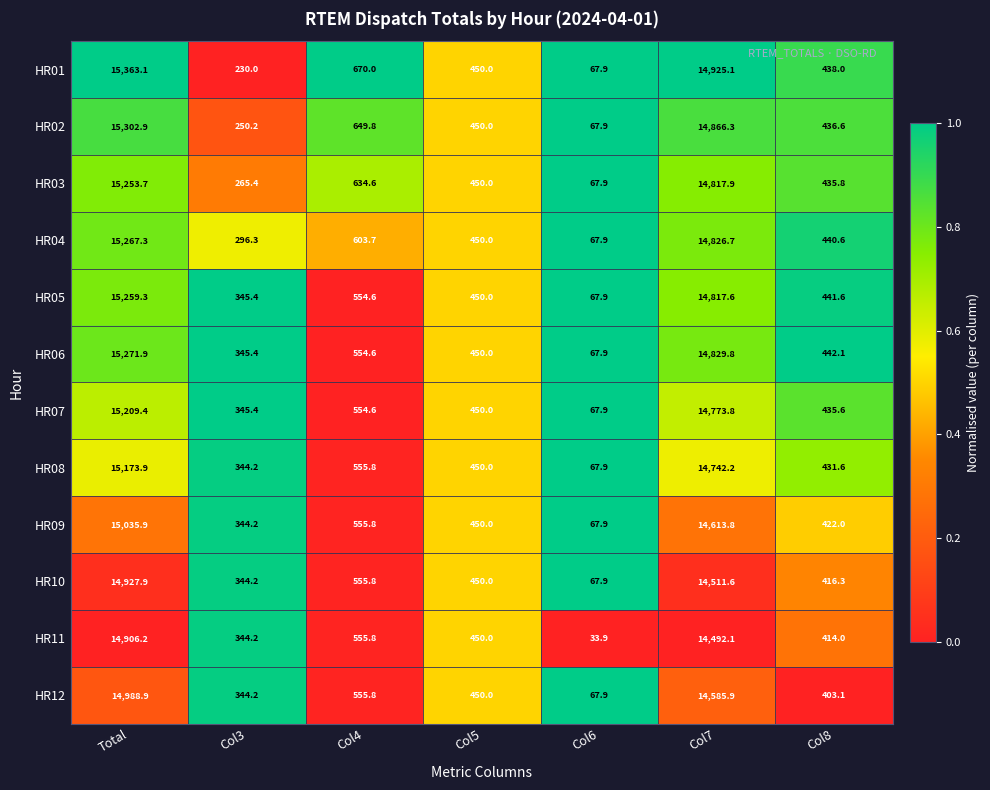

What is the difference between the HR09 values at Col3 and Col4?

211.6